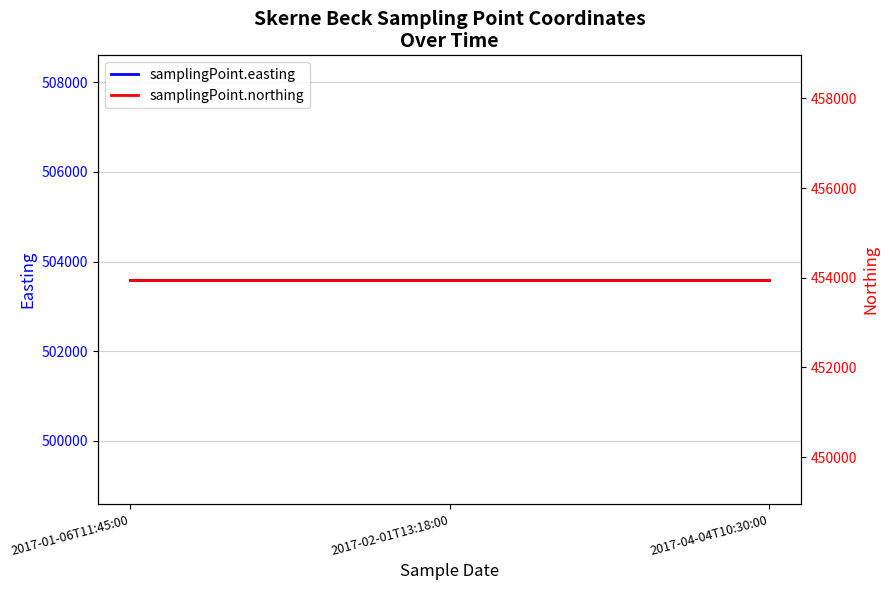

What is the average value of the samplingPoint.easting series?

503598